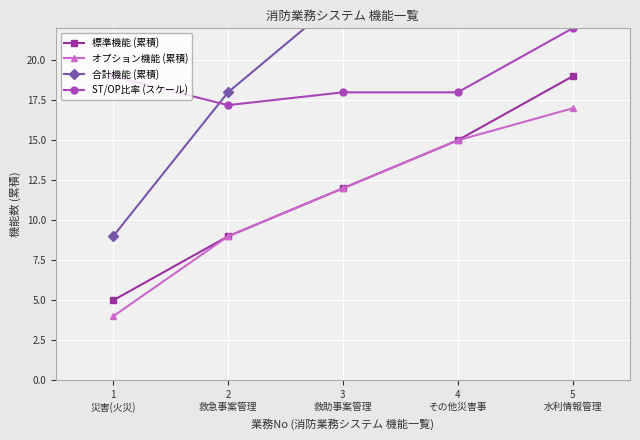

Reading left to right, transcribe all the data shown in this chart.

標準機能 (累積): 1
災害(火災)=5.0	2
救急事案管理=9.0	3
救助事案管理=12.0	4
その他災害事=15.0	5
水利情報管理=19.0
オプション機能 (累積): 1
災害(火災)=4.0	2
救急事案管理=9.0	3
救助事案管理=12.0	4
その他災害事=15.0	5
水利情報管理=17.0
合計機能 (累積): 1
災害(火災)=9.0	2
救急事案管理=18.0	3
救助事案管理=24.0	4
その他災害事=30.0	5
水利情報管理=36.0
ST/OP比率 (スケール): 1
災害(火災)=19.0	2
救急事案管理=17.2	3
救助事案管理=18.0	4
その他災害事=18.0	5
水利情報管理=22.0